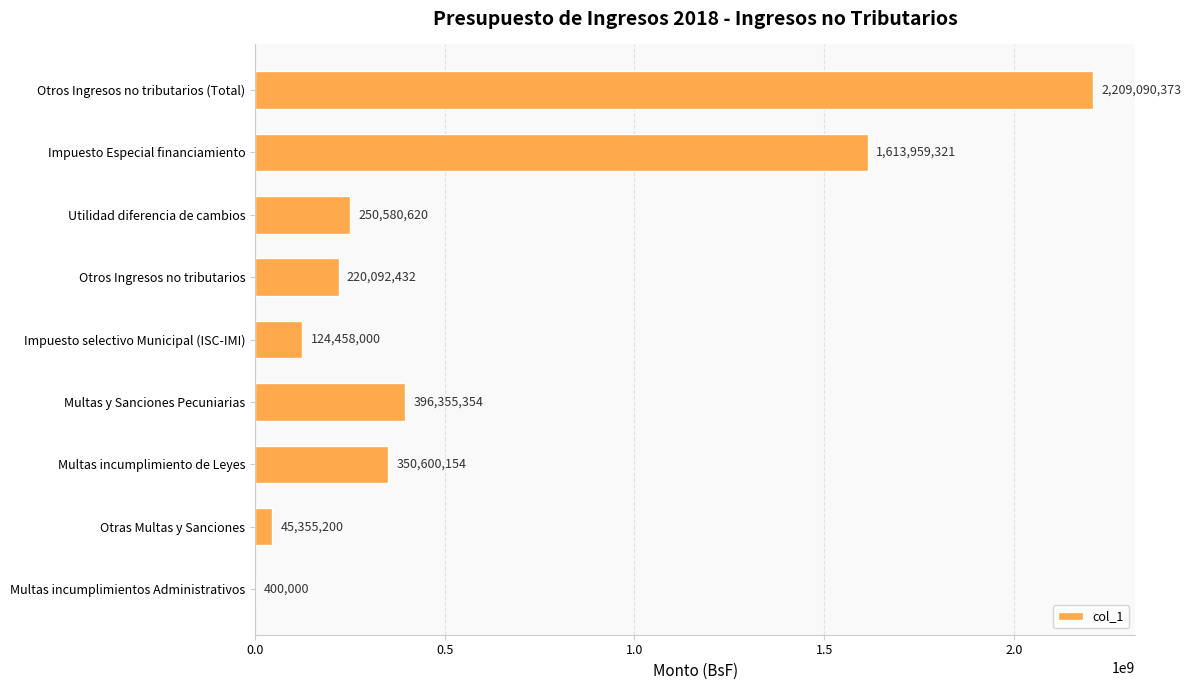

The chart shows a value of 93785119 at Utilidad diferencia de cambios. True or false?

False